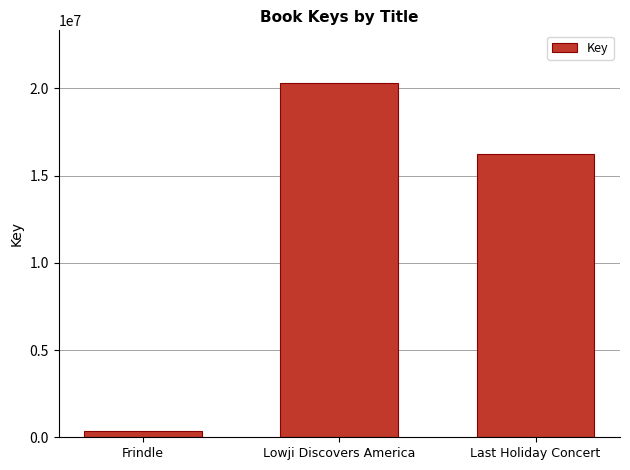

True or false: the data shows 16221482 at Last Holiday Concert.

True